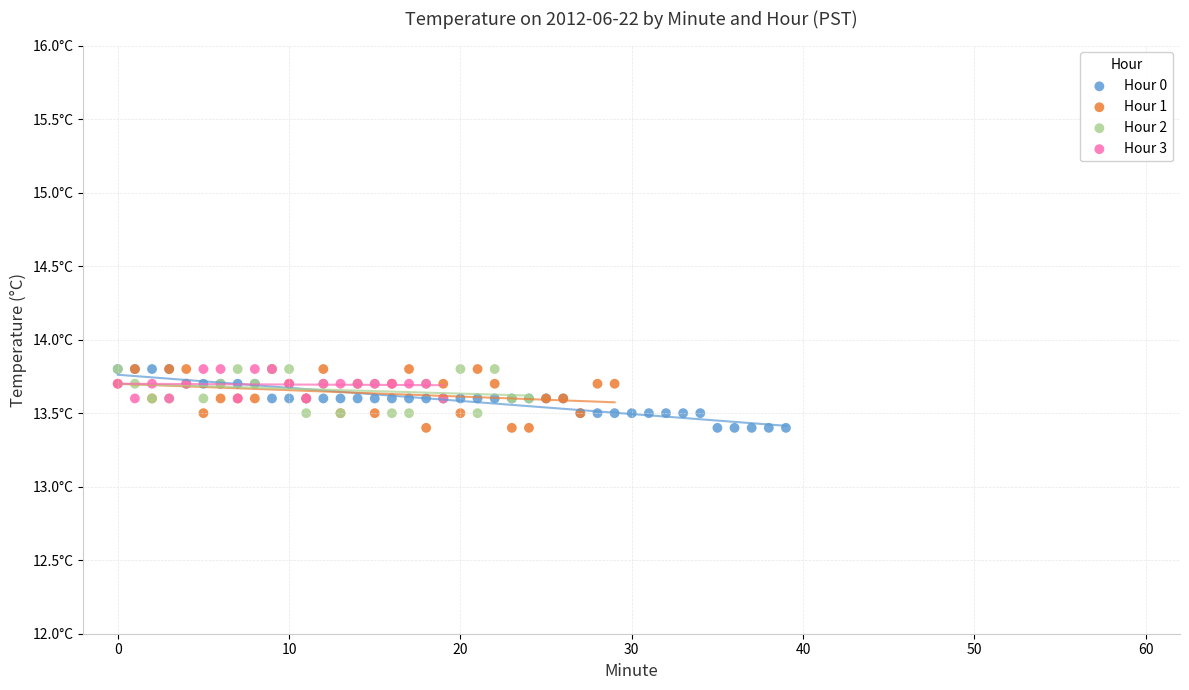

What are all the series names shown in the legend?

Hour 0, Hour 1, Hour 2, Hour 3